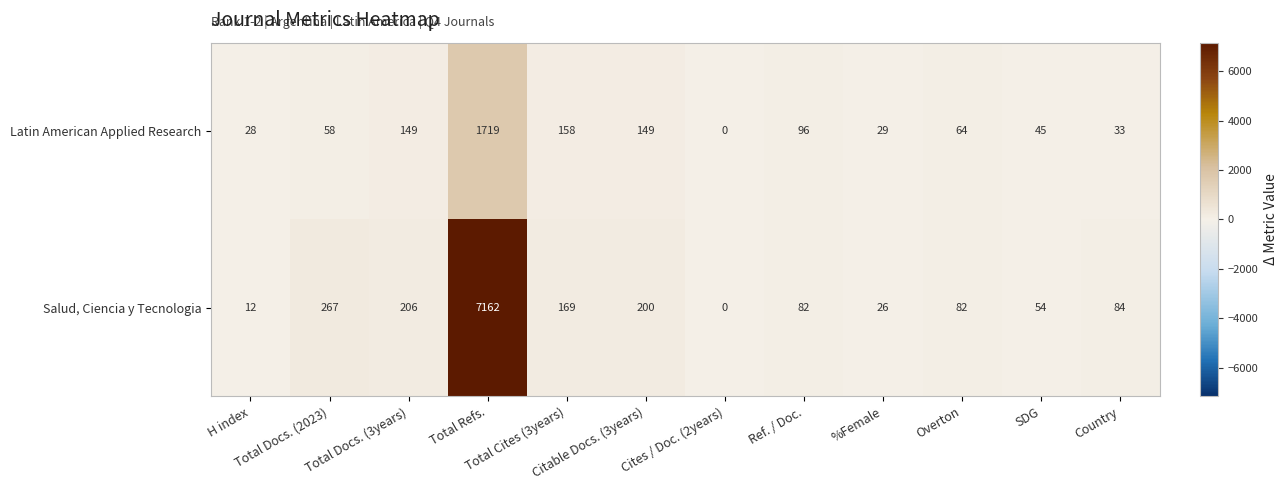

What is the difference between the second highest and second lowest values in the Latin American Applied Research series?

130